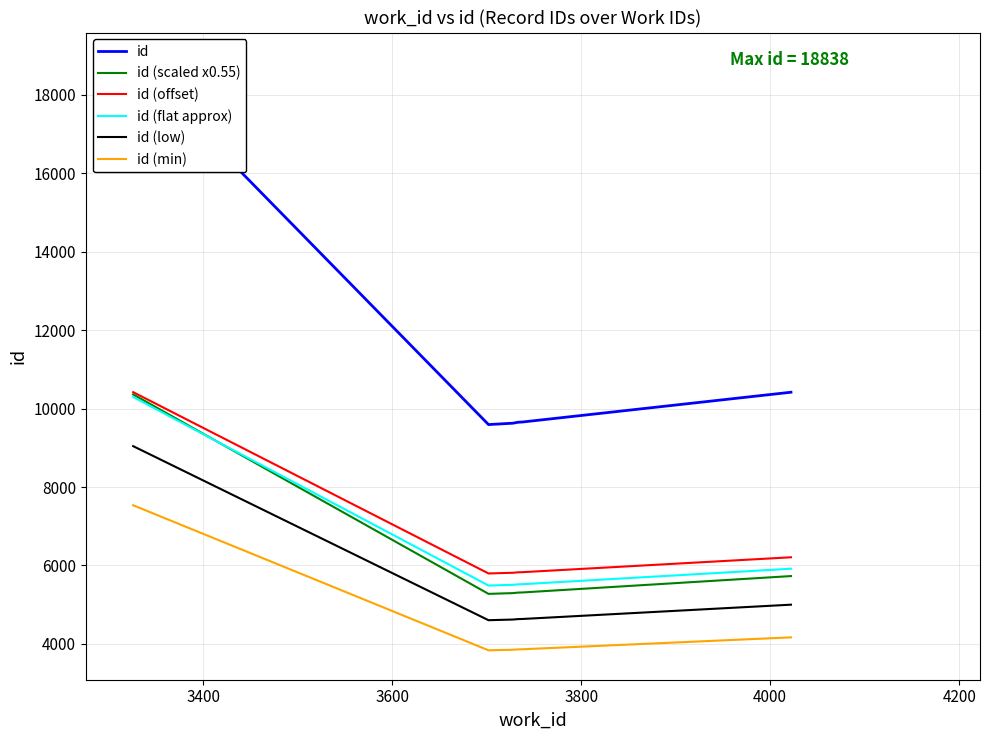

True or false: id (offset) and id (min) intersect in this chart.

False